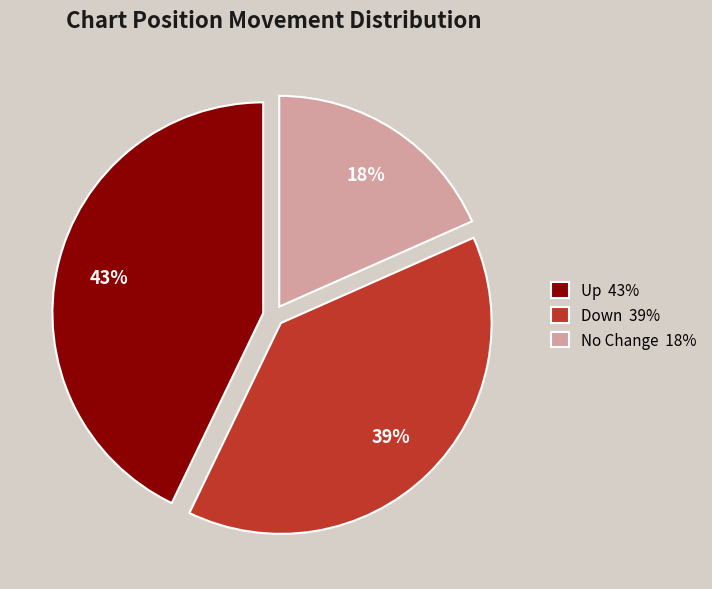

How many slices are in this pie chart?

3